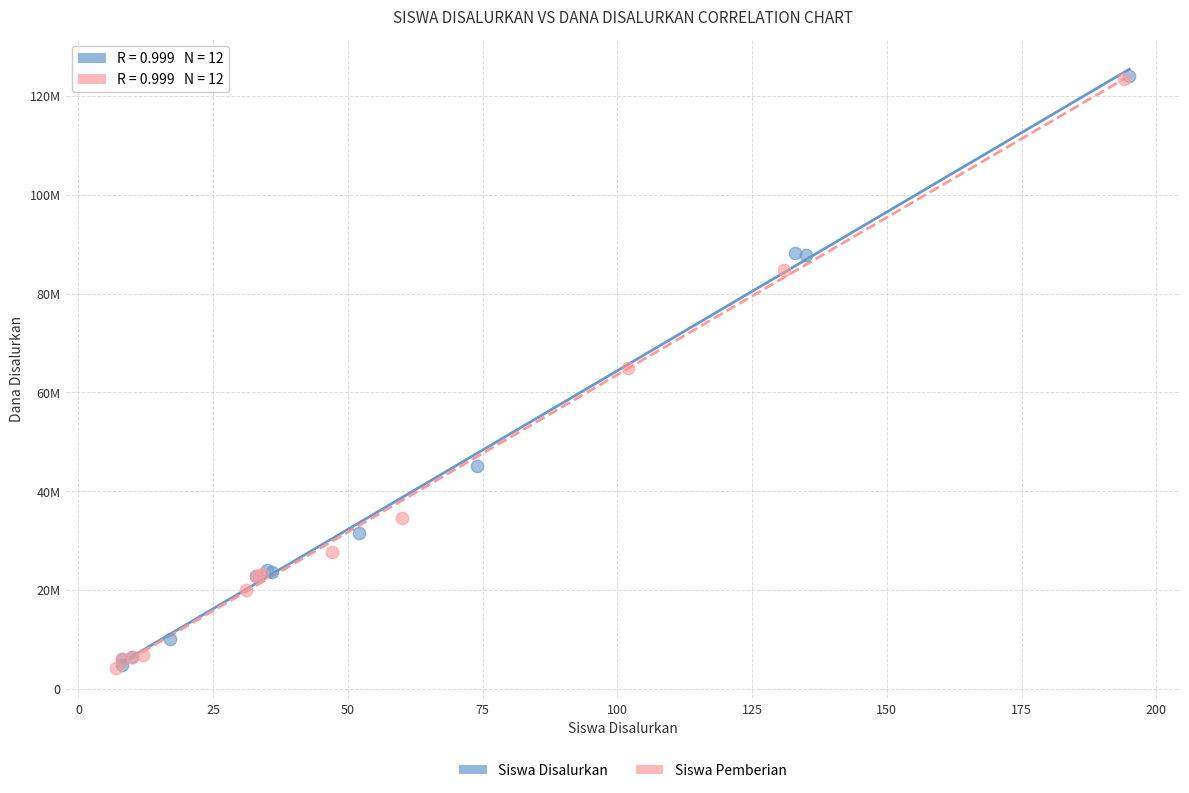

What are all the series names shown in the legend?

Siswa Disalurkan, Siswa Pemberian